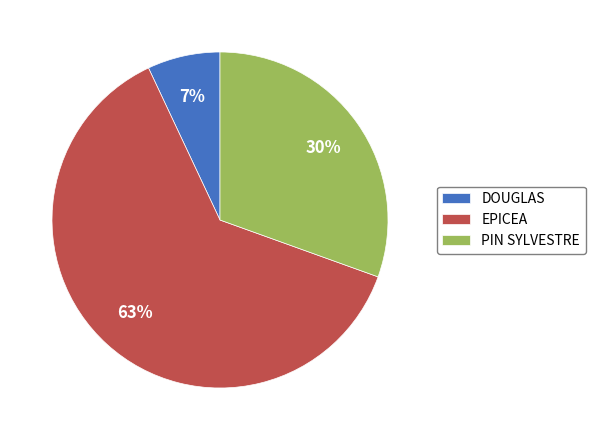

To the nearest percent, what is the difference between the PIN SYLVESTRE and DOUGLAS slice percentages?

23%